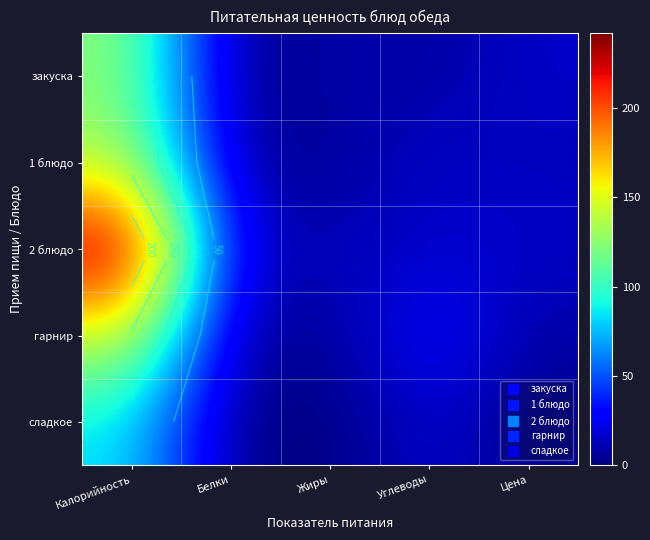

Which series has the largest total across all categories?

2 блюдо